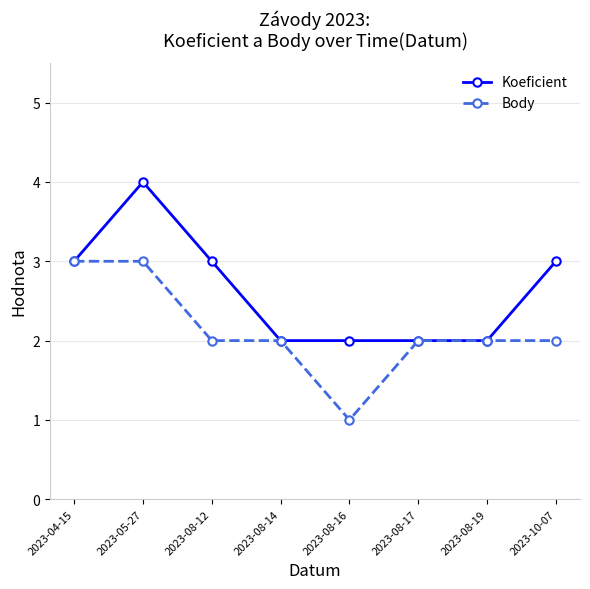

What is the label of the 4th point from the right?

2023-08-16